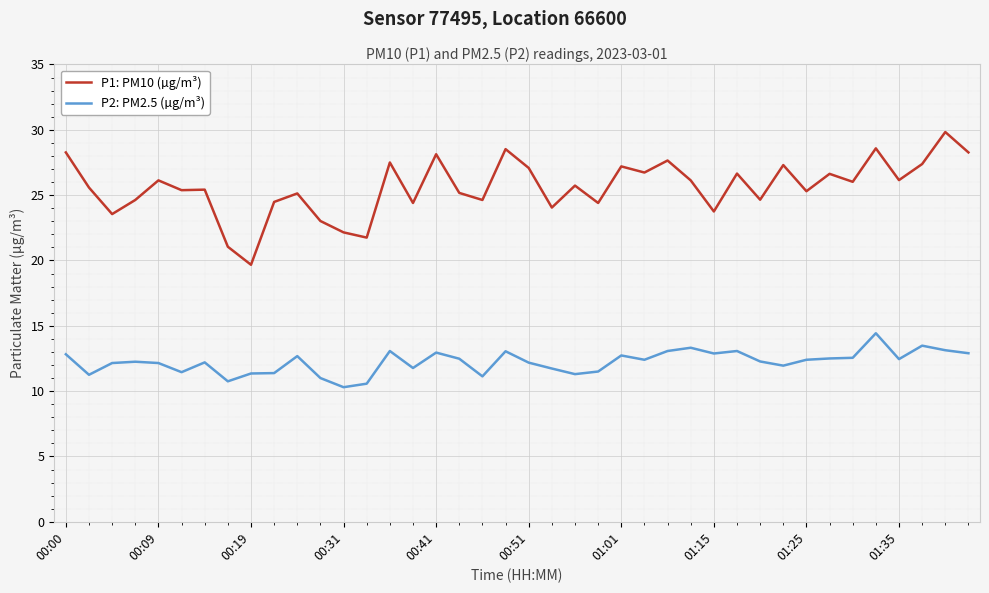

Rank the series by their average value, from lowest to highest.

P2: PM2.5 (µg/m³), P1: PM10 (µg/m³)